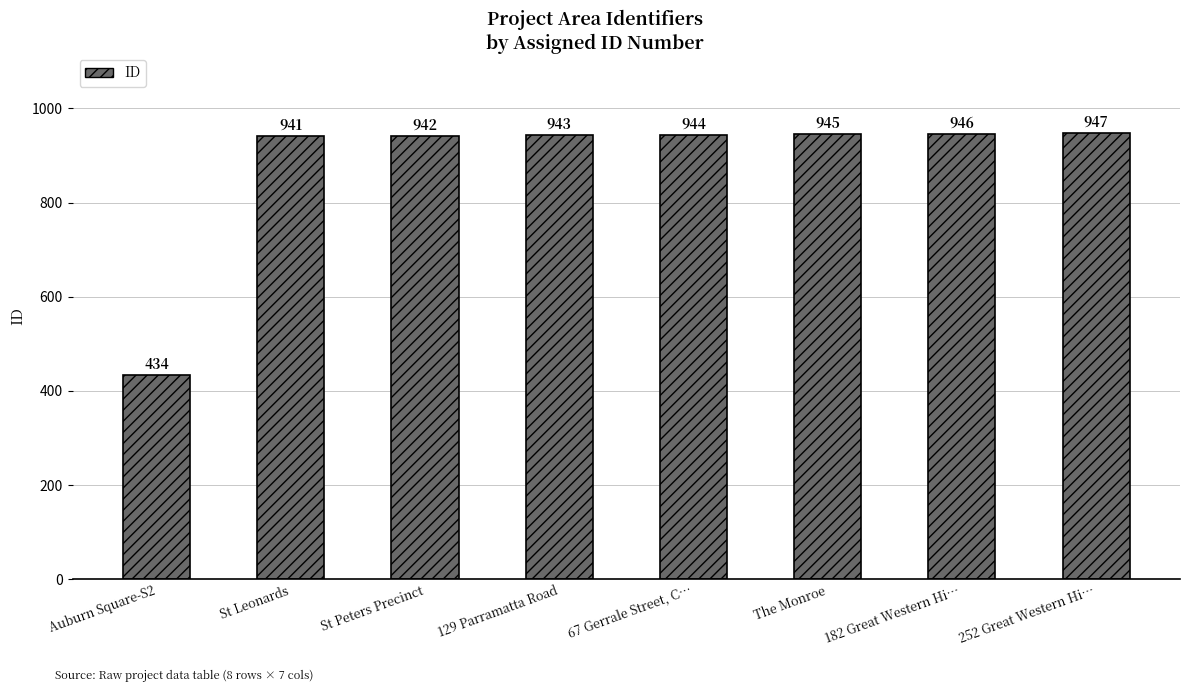

What is the approximate value at 129 Parramatta Road?

943